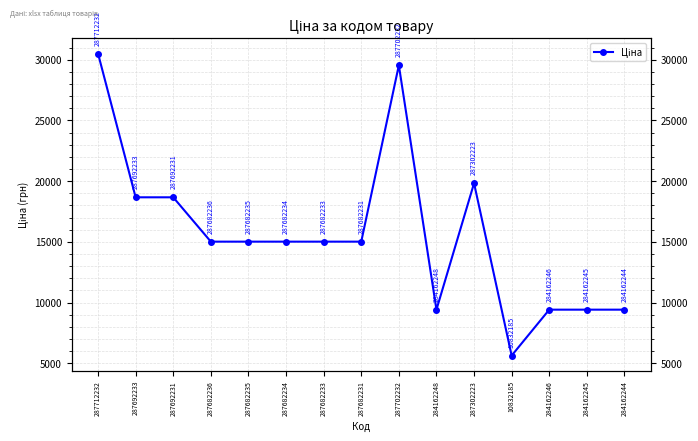

The chart shows a value of 15019.2 at 287682234. True or false?

True